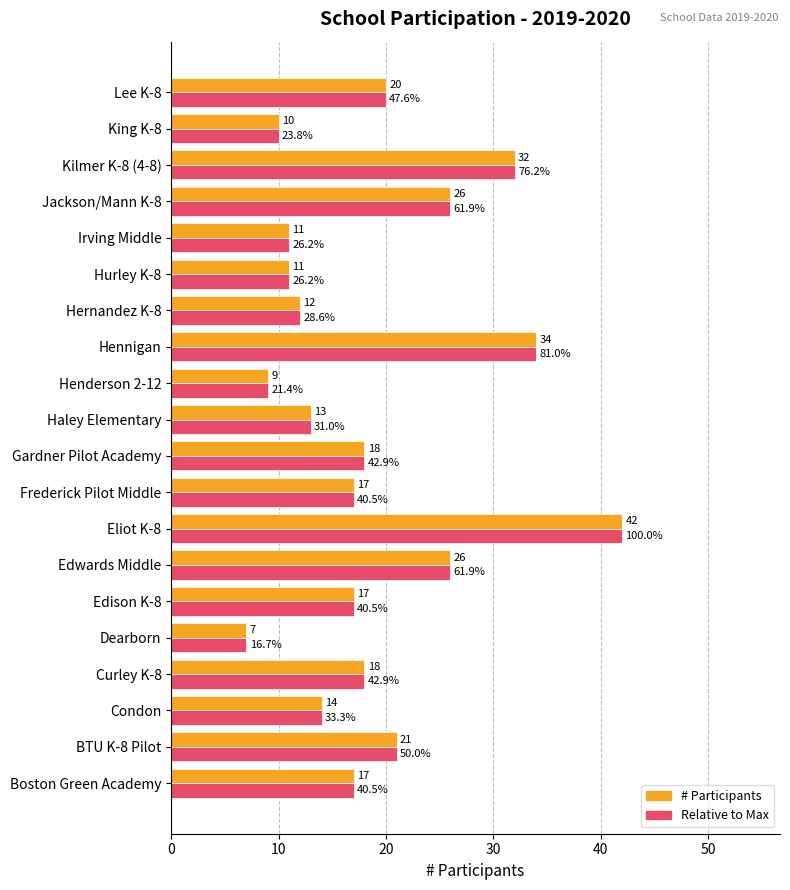

What are all the series names shown in the legend?

# Participants, Relative to Max